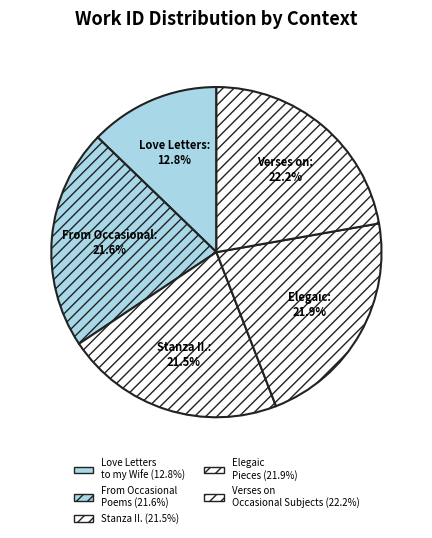

Is there any slice that represents more than half of the pie?

No